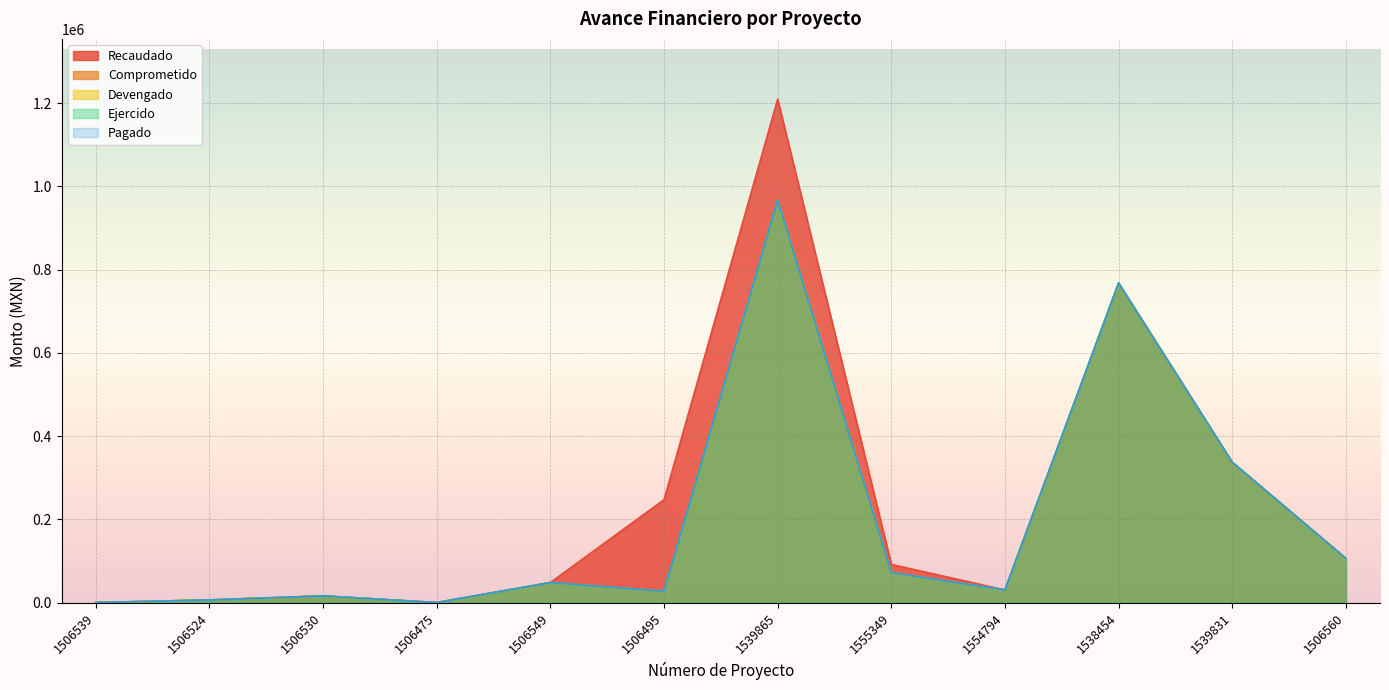

The Devengado series shows 27313.4 at 1506495. True or false?

True